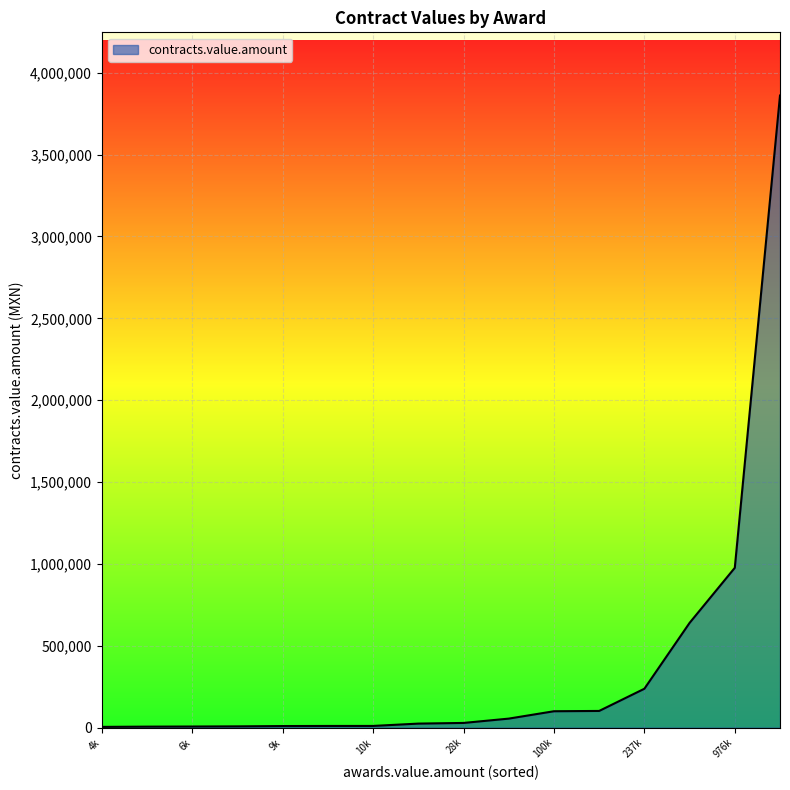

What is the maximum value shown in the chart?

3860983